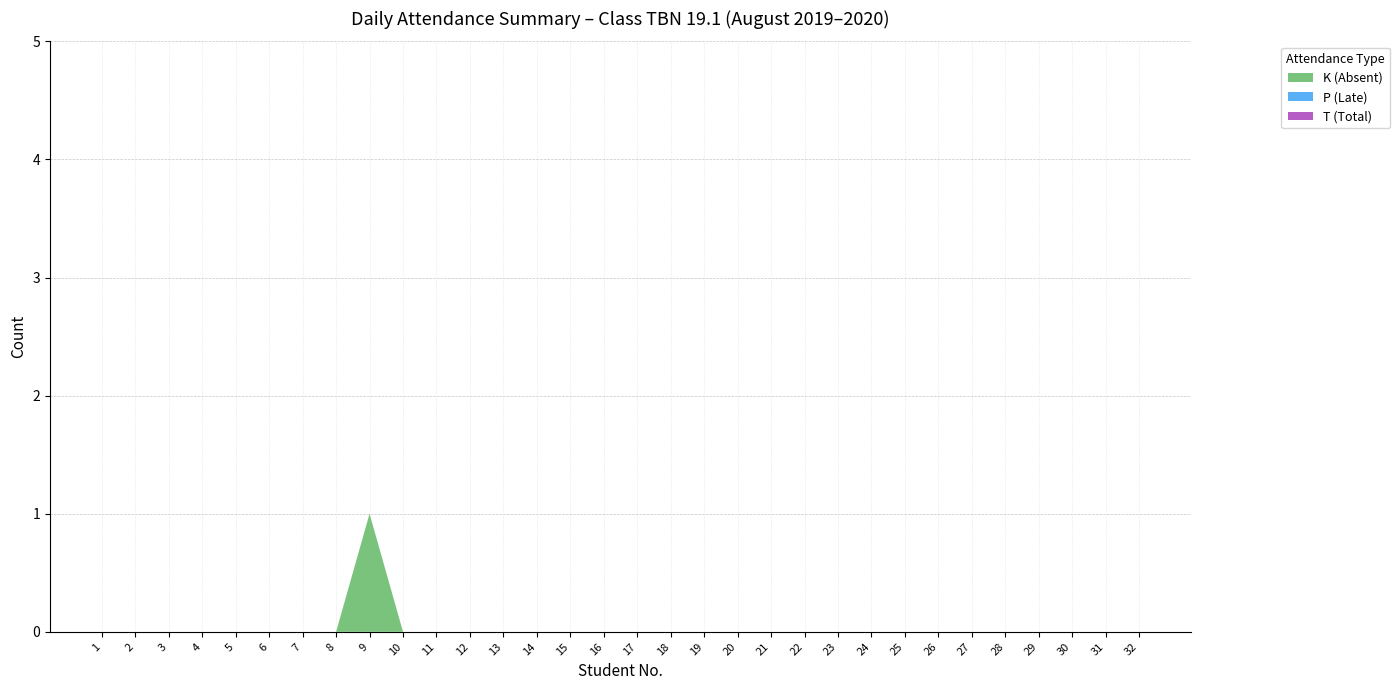

Reading right to left, list all the values displayed in this chart.

K (Absent): 32=0	31=0	30=0	29=0	28=0	27=0	26=0	25=0	24=0	23=0	22=0	21=0	20=0	19=0	18=0	17=0	16=0	15=0	14=0	13=0	12=0	11=0	10=0	9=1	8=0	7=0	6=0	5=0	4=0	3=0	2=0	1=0
P (Late): 32=0	31=0	30=0	29=0	28=0	27=0	26=0	25=0	24=0	23=0	22=0	21=0	20=0	19=0	18=0	17=0	16=0	15=0	14=0	13=0	12=0	11=0	10=0	9=0	8=0	7=0	6=0	5=0	4=0	3=0	2=0	1=0
T (Total): 32=0	31=0	30=0	29=0	28=0	27=0	26=0	25=0	24=0	23=0	22=0	21=0	20=0	19=0	18=0	17=0	16=0	15=0	14=0	13=0	12=0	11=0	10=0	9=0	8=0	7=0	6=0	5=0	4=0	3=0	2=0	1=0